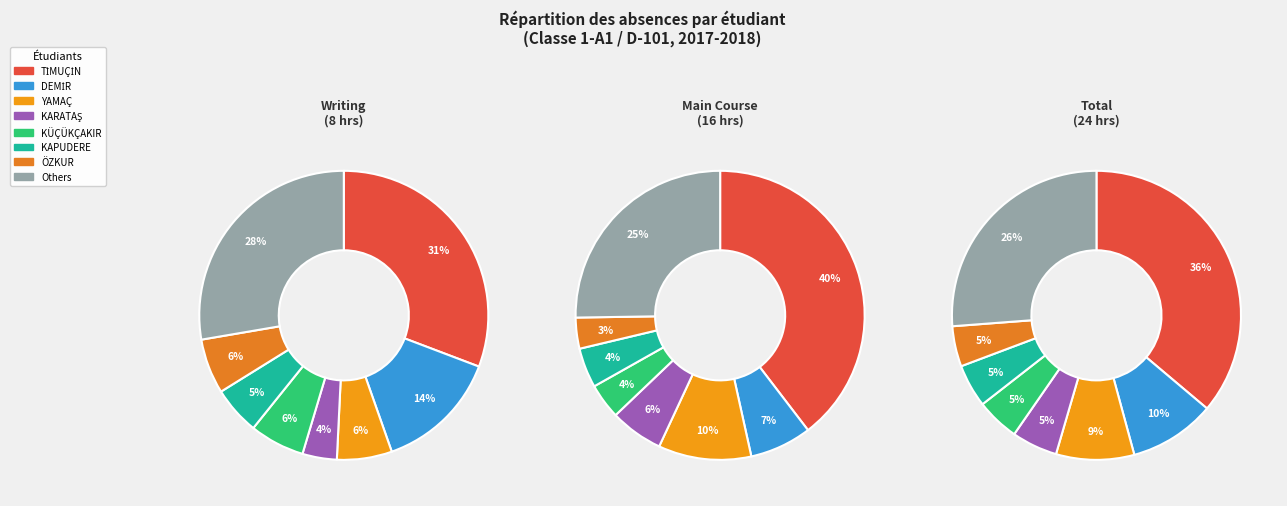

Approximately how many times larger is the value at SELAHATTİN YAMAÇ compared to Hüseyin Atalay KARATAŞ?

1.7